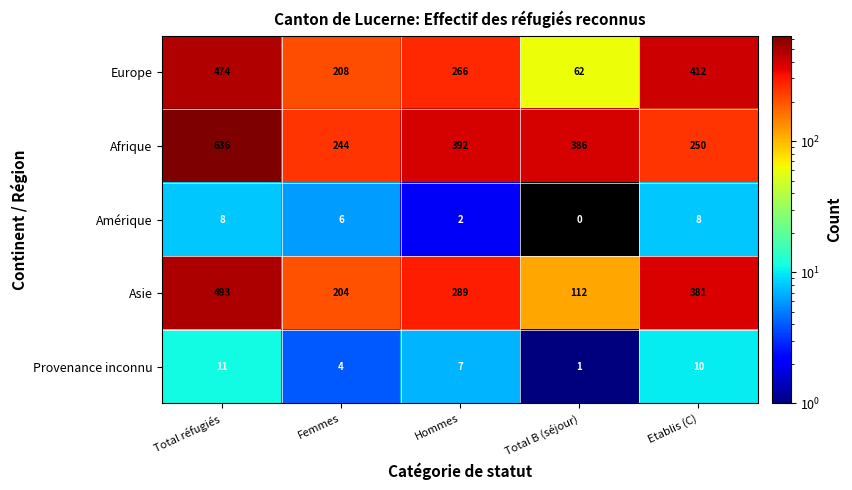

The Afrique series shows 244 at Femmes. True or false?

True